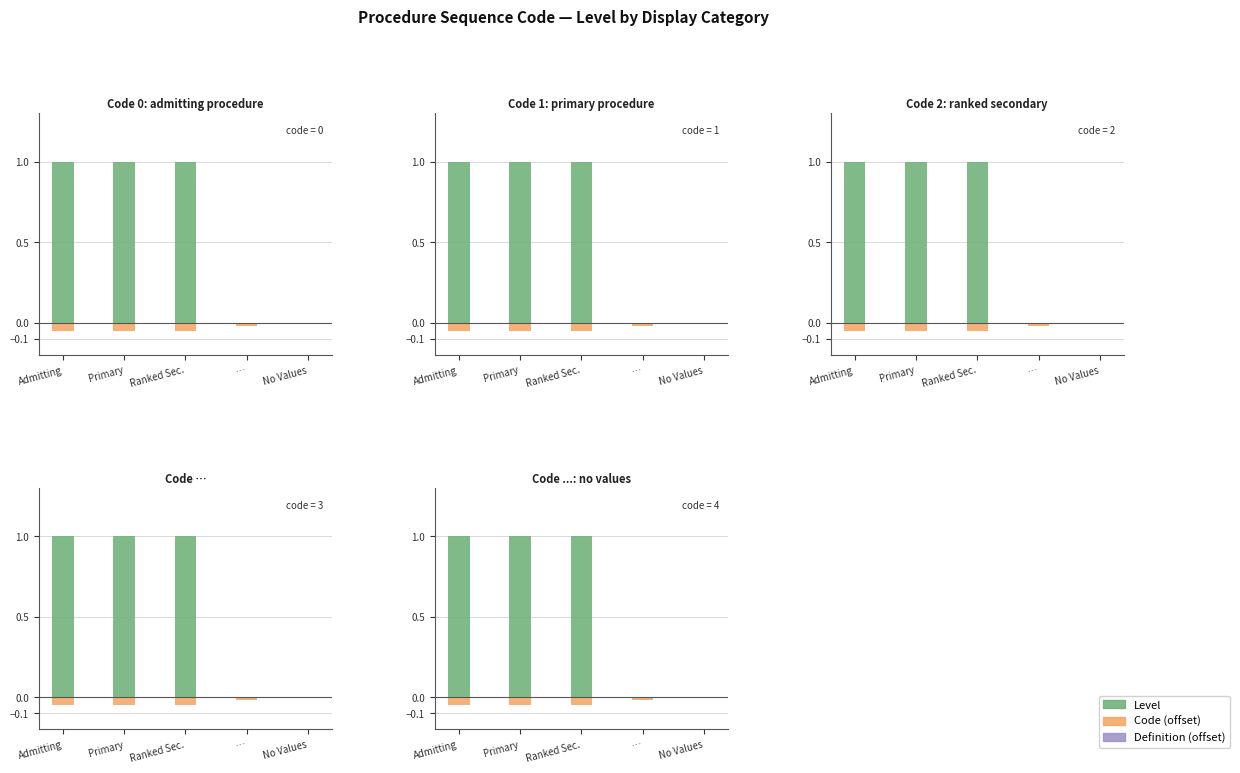

What is the label of the 2nd bar from the left?

Primary